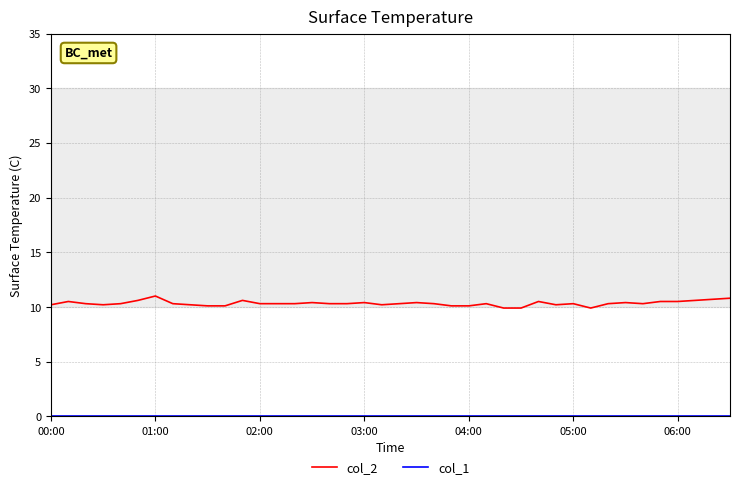

Which series has the largest total across all categories?

col_2